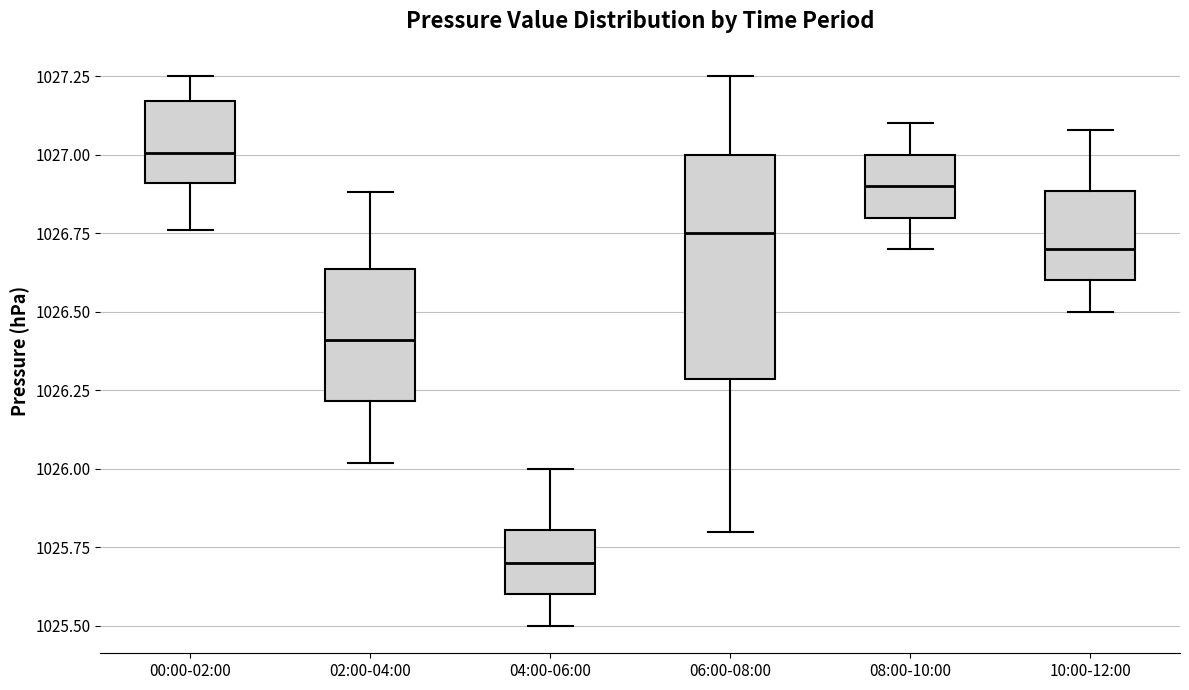

Which box's median line is the lowest?

04:00-06:00